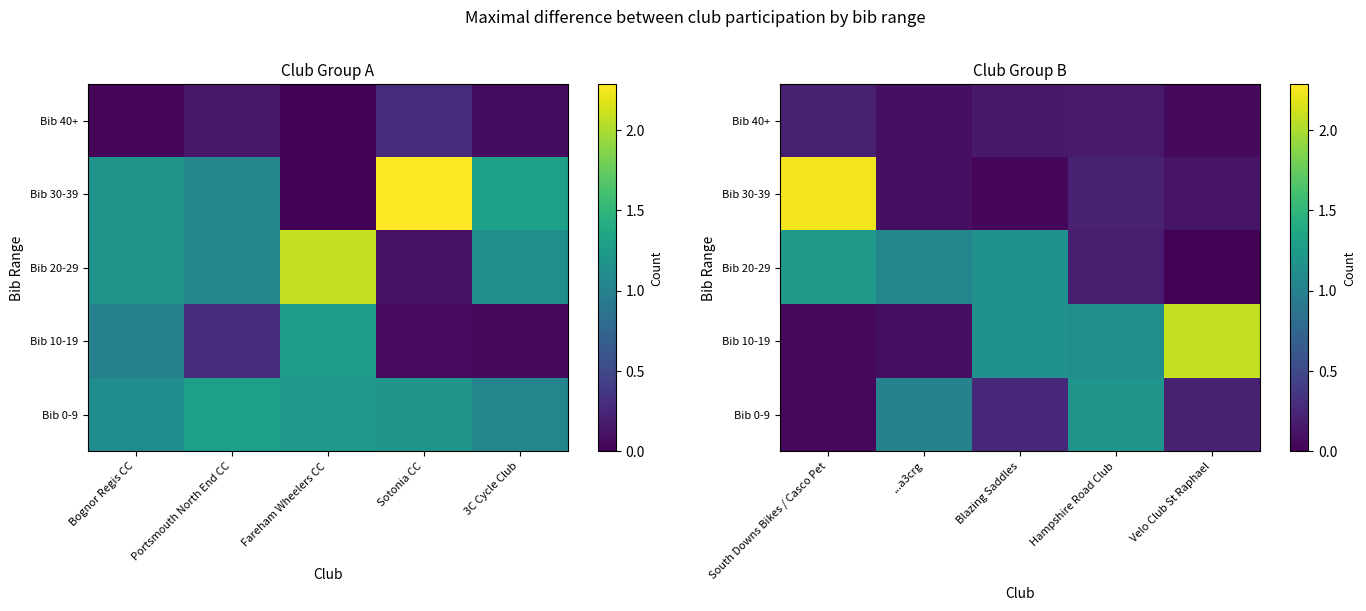

At how many categories does at least one series exceed 2?

2